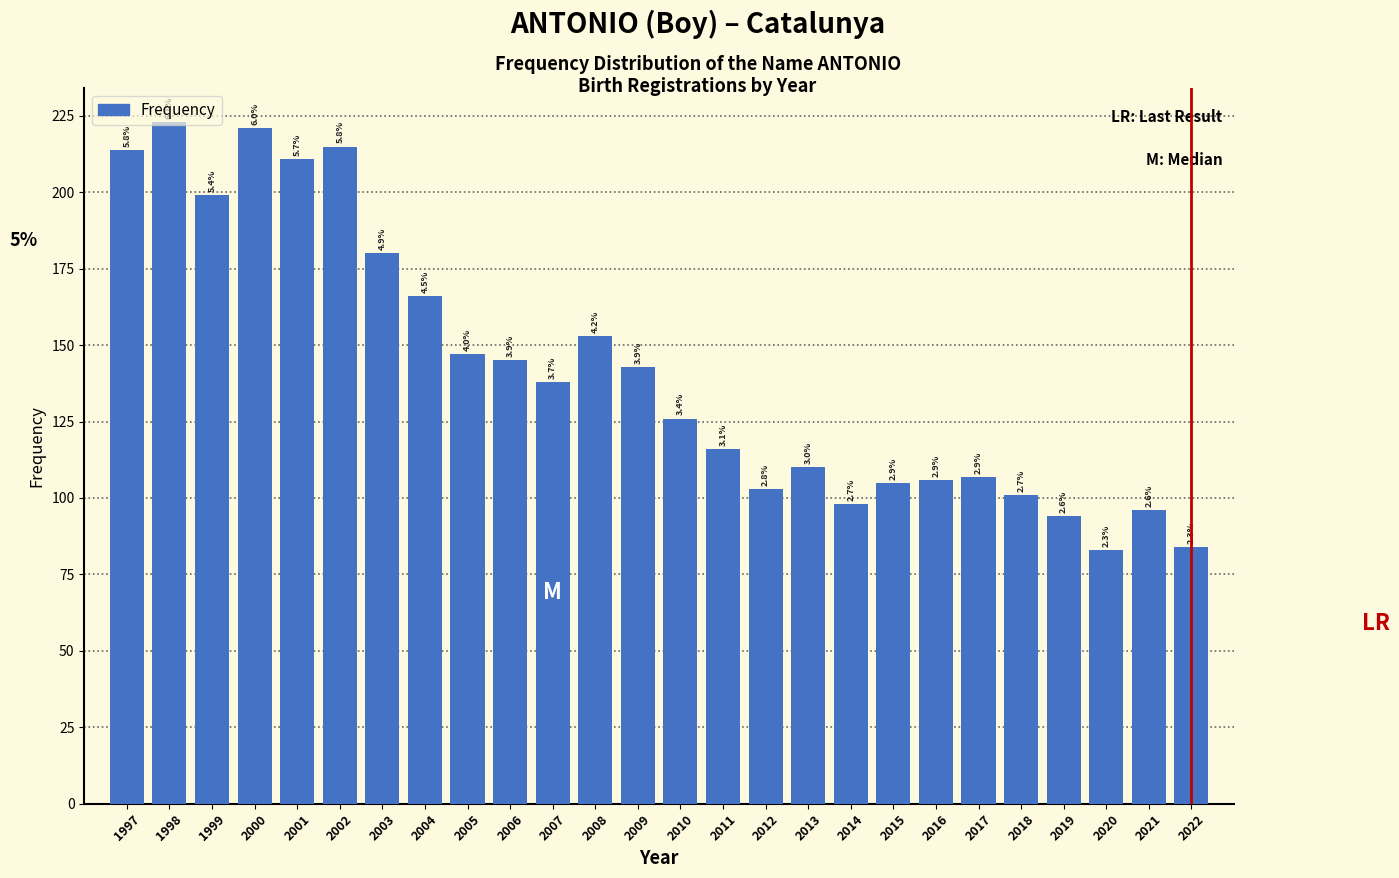

How many bars are there in total?

26